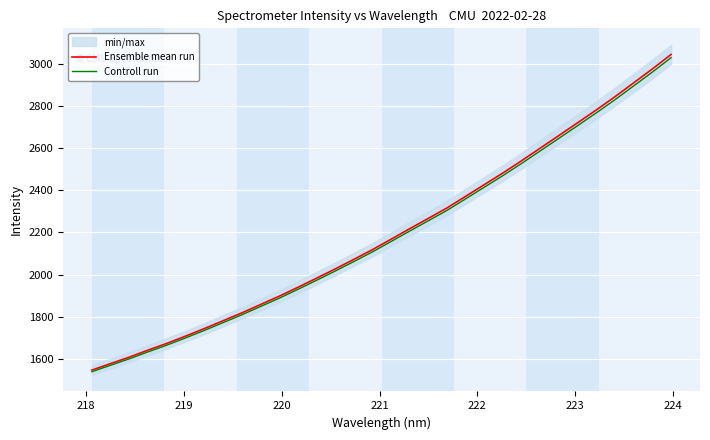

True or false: Controll run and Ensemble mean run intersect in this chart.

False